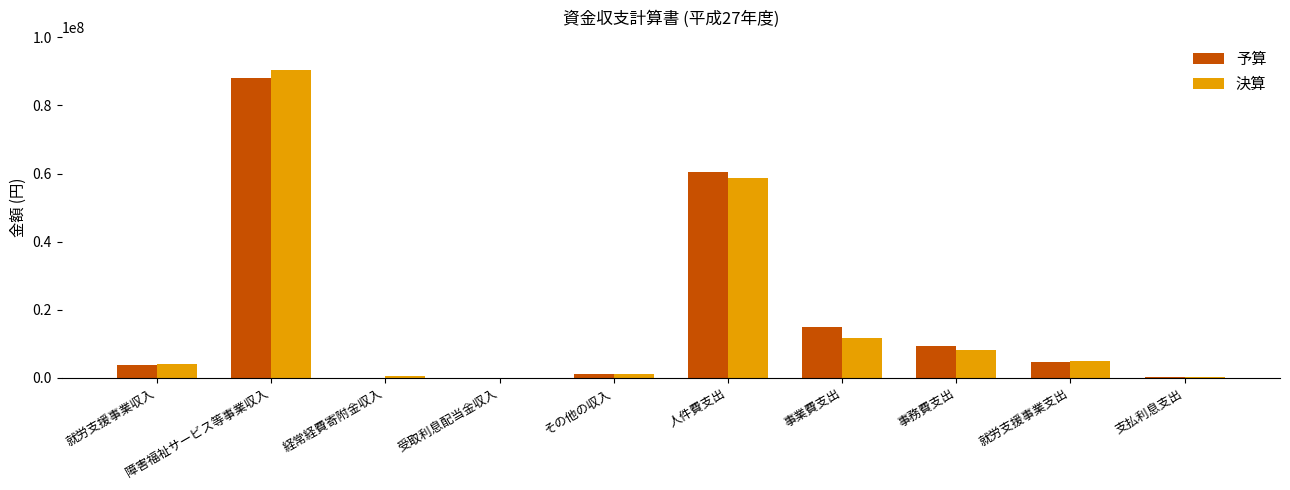

How many series are shown in this chart?

2